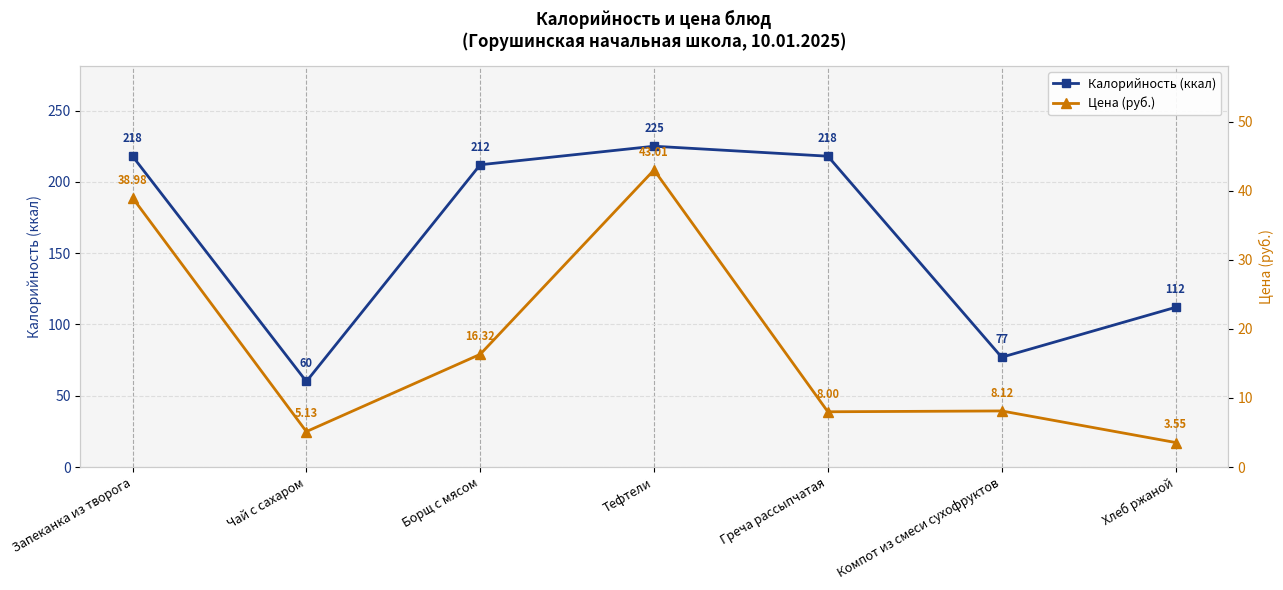

Is this an area chart (filled region under the line)?

No